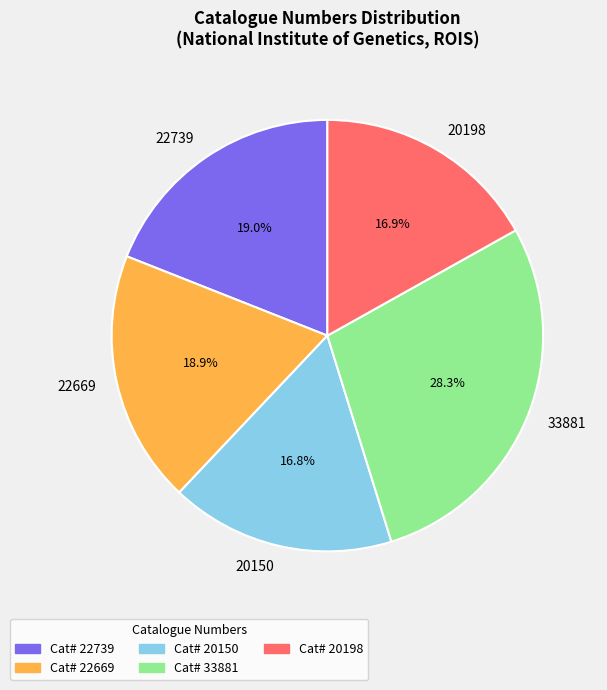

To the nearest percent, what percentage of the pie is 20198?

17%